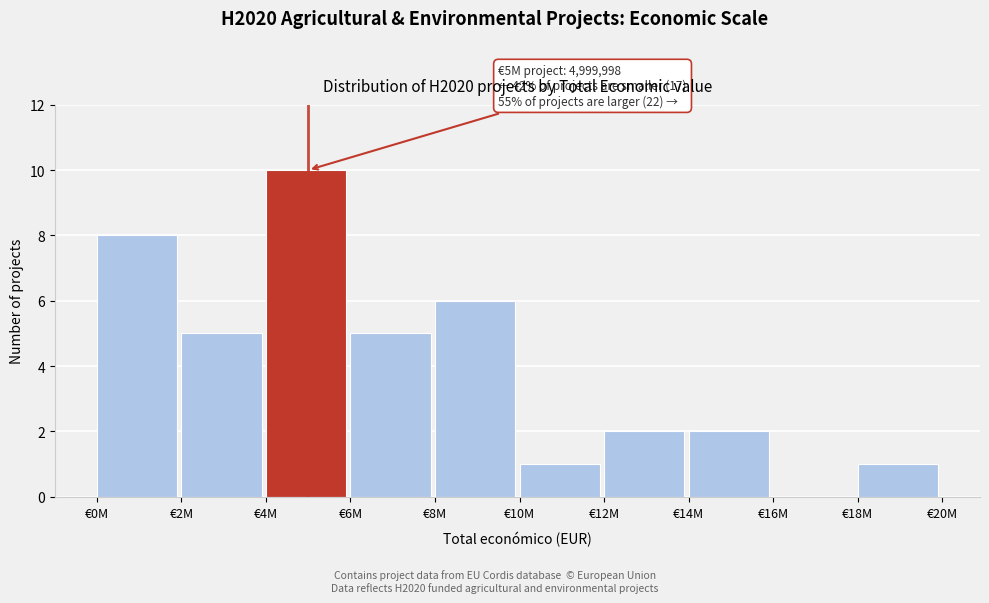

Reading left to right, what are all the values shown in this chart?

€0M=8	€2M=5	€4M=10	€6M=5	€8M=6	€10M=1	€12M=2	€14M=2	€16M=0	€18M=1